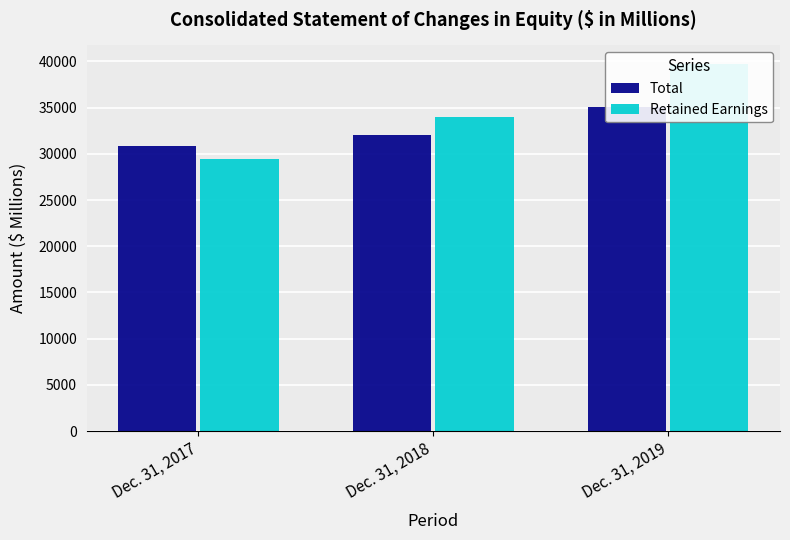

What value does the Total series have at Dec. 31, 2019?

35050